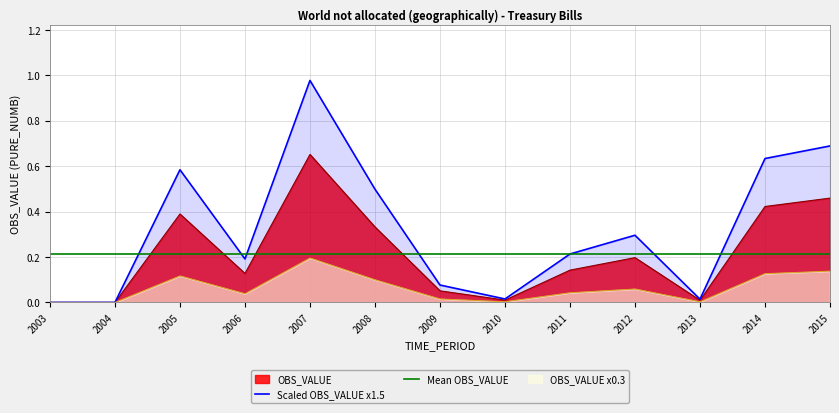

What is the change in value from 2006 to 2015?

+0.3